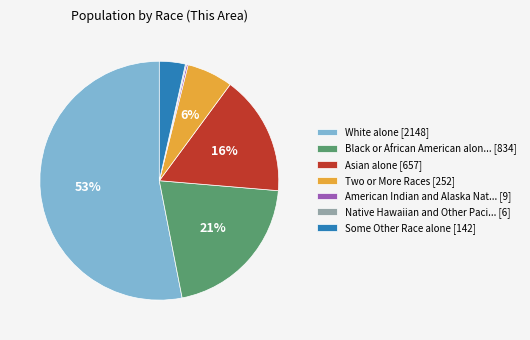

The Asian alone [657] slice represents 2% of the pie. True or false?

False